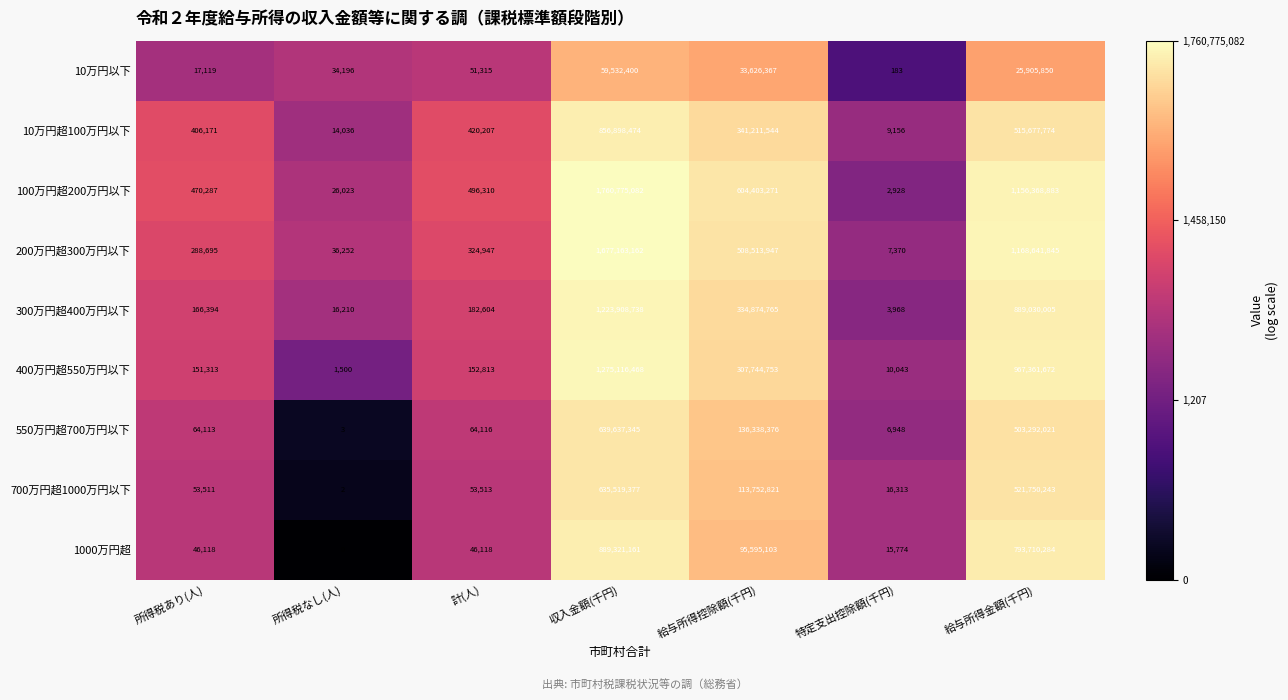

What is the total value across all series at 特定支出控除額(千円)?

72683